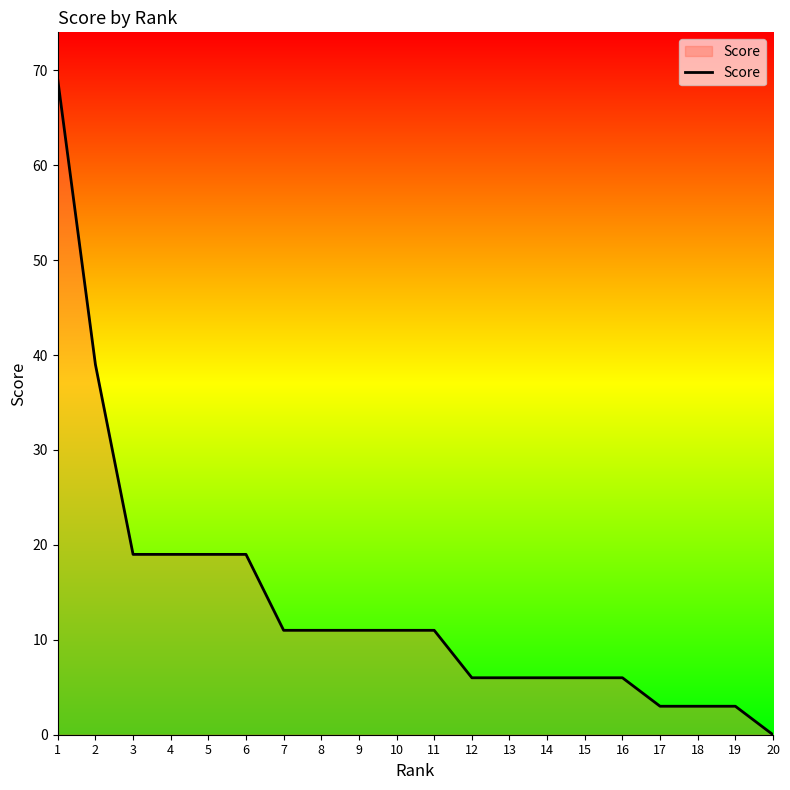

Which has a higher value, 12 or 6?

6